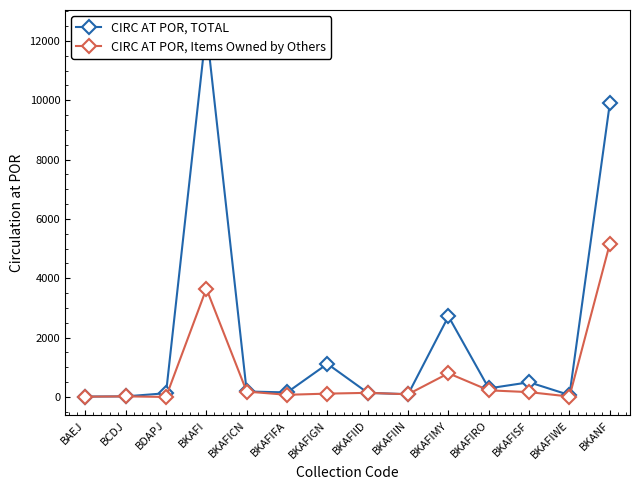

What is the label of the 1st point from the right?

BKANF